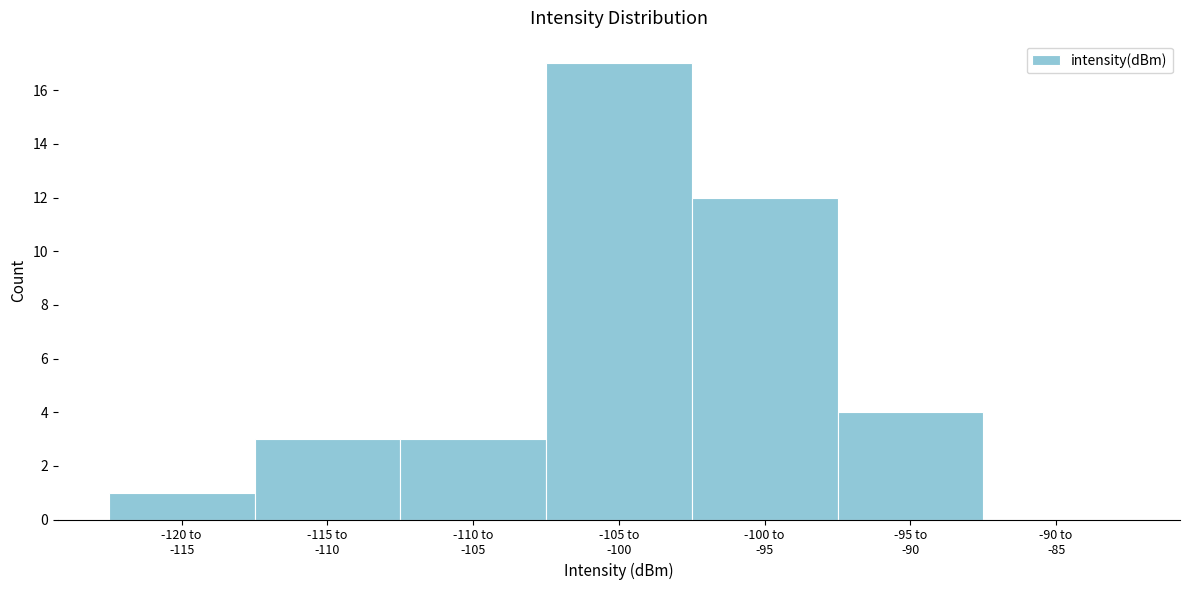

How many series are shown in this chart?

1